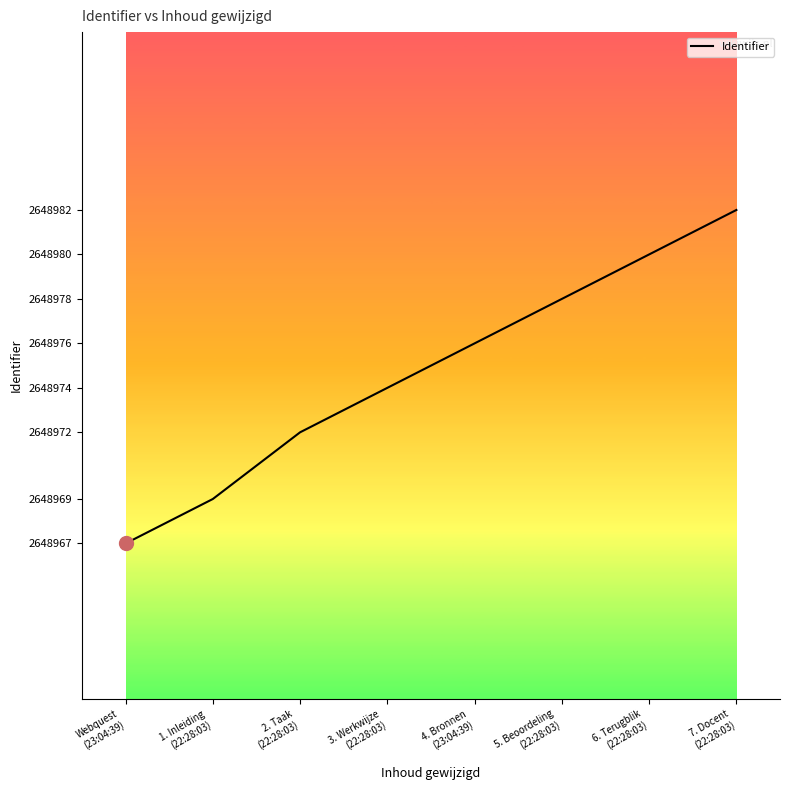

How many values are between 2648972 and 2648980?

5